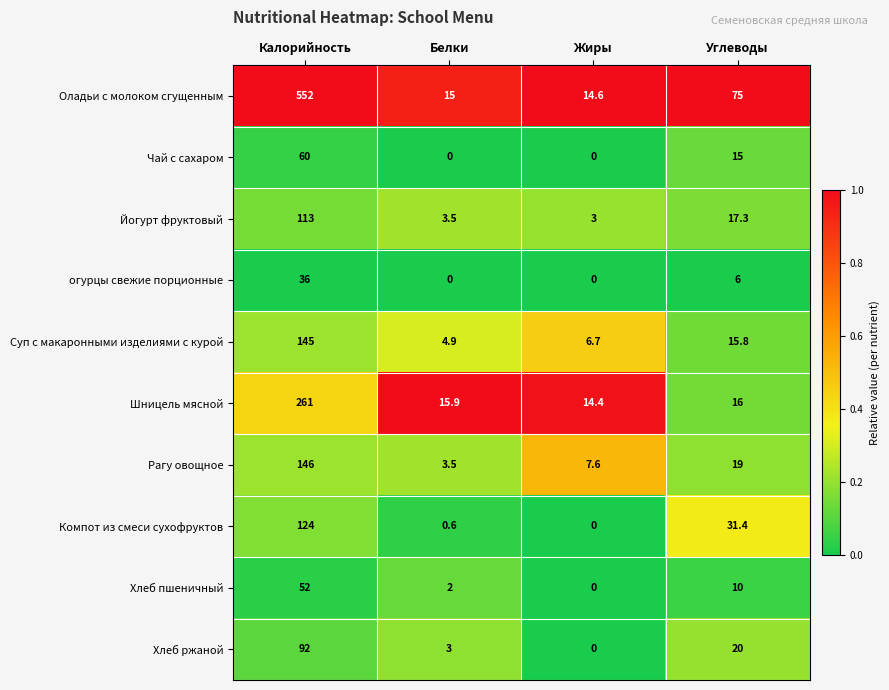

What is the approximate value of Рагу овощное at Калорийность?

146.0